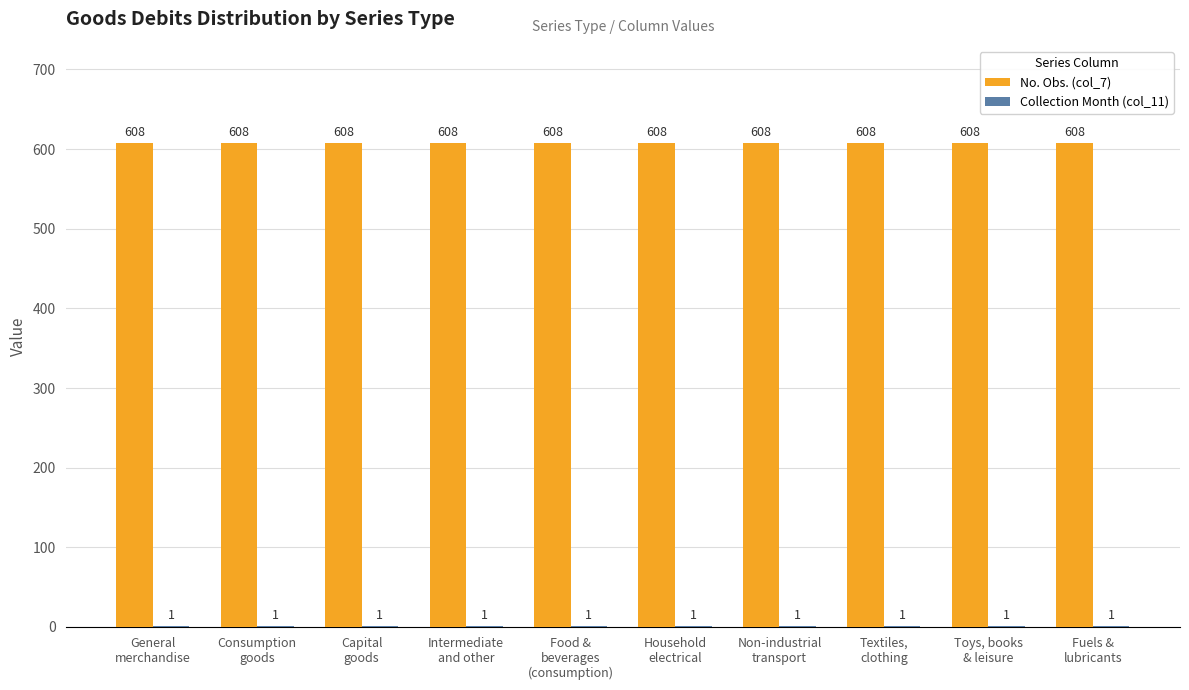

What is the greatest value displayed?

608